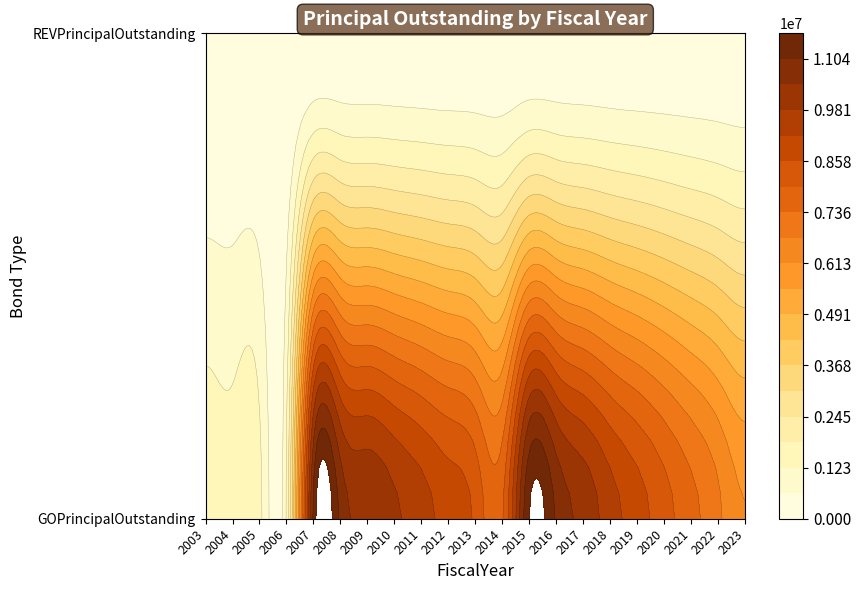

Which category has the highest value across all series?

2015